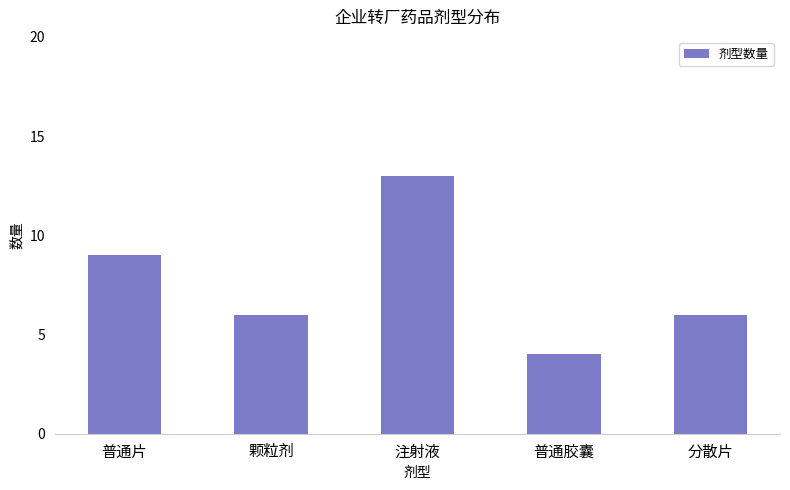

Which has a higher value, 注射液 or 颗粒剂?

注射液